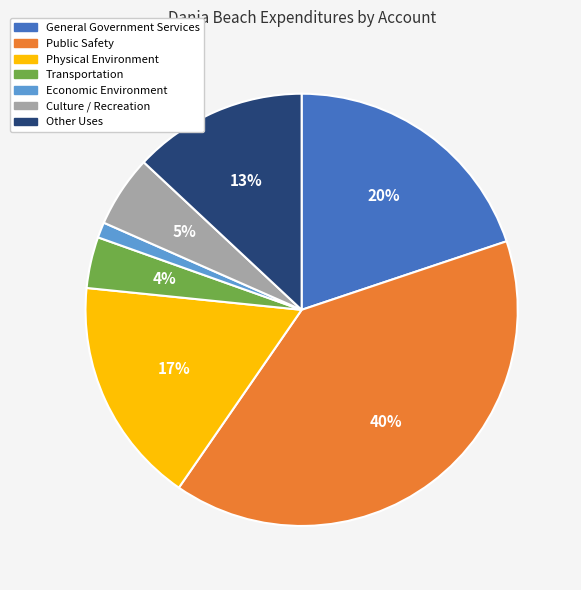

Between Culture / Recreation and Transportation, which is larger?

Culture / Recreation